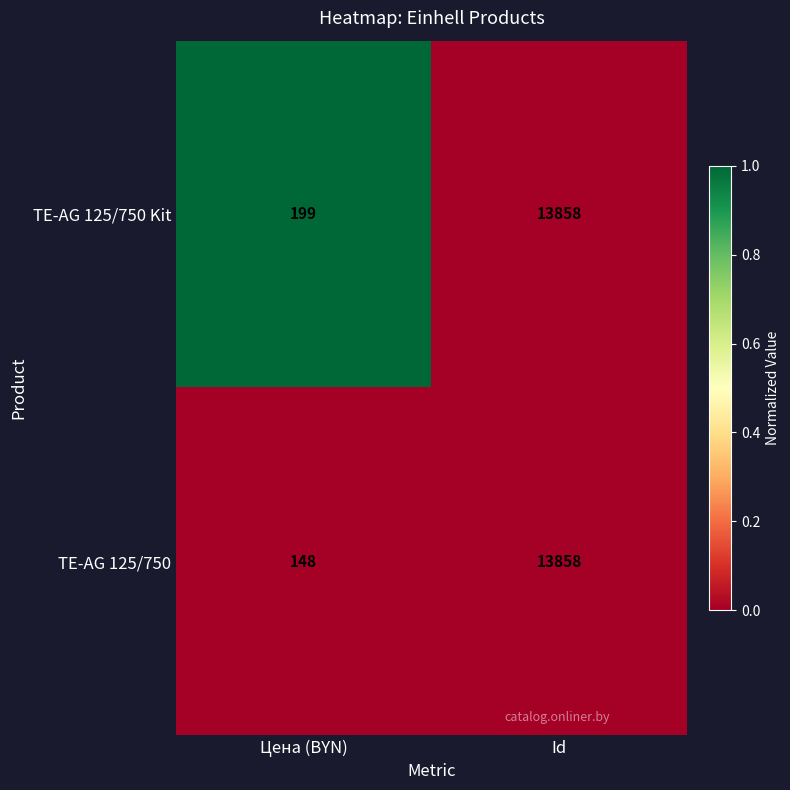

The value of TE-AG 125/750 at Цена (BYN) is 148. True or false?

True